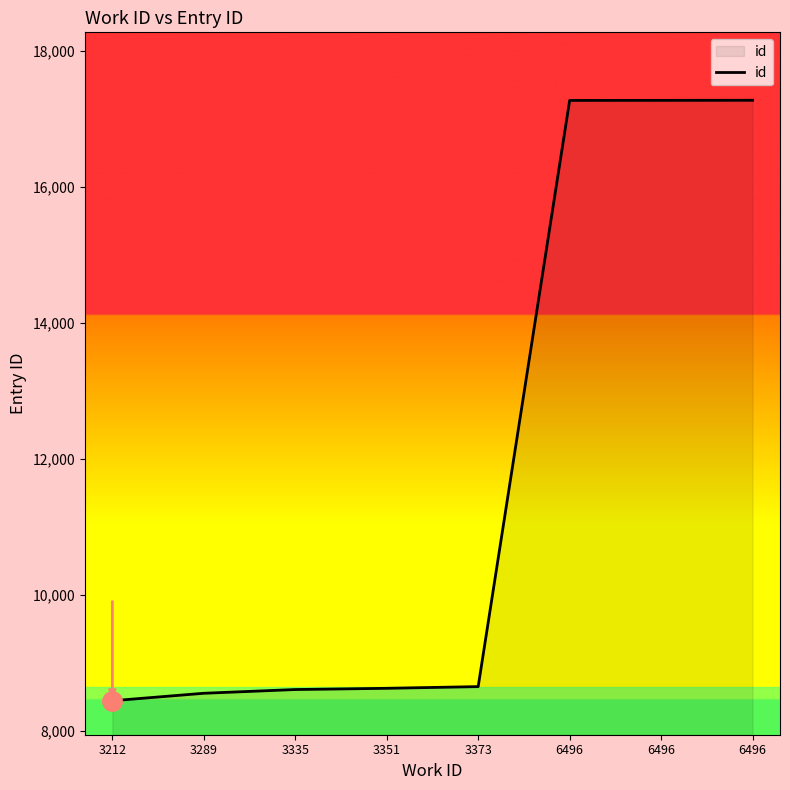

Reading right to left, list all the values displayed in this chart.

17277	17276	17275	8649	8624	8606	8551	8441